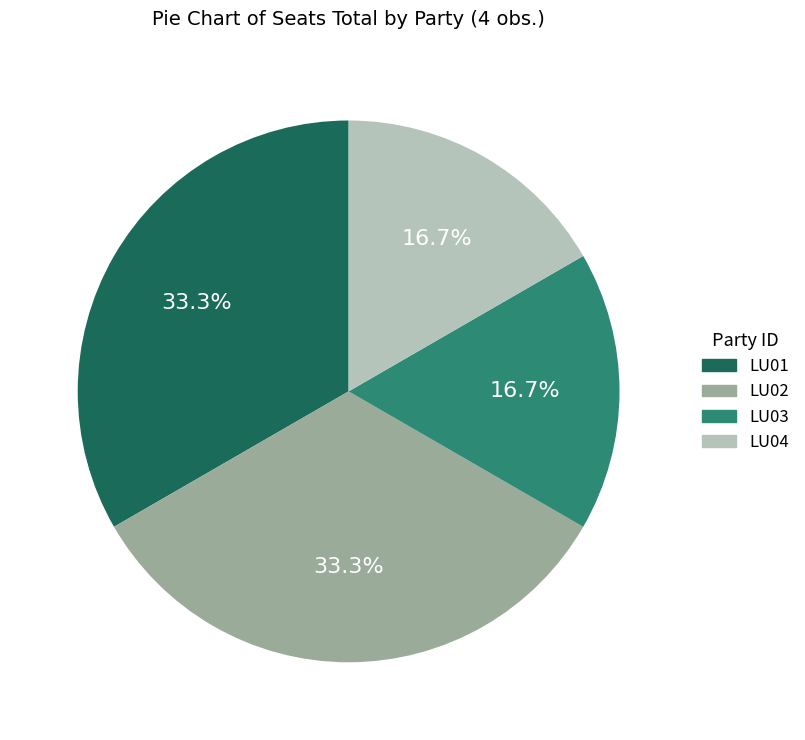

What is the ratio of the value at LU01 to the value at LU04?

2.0